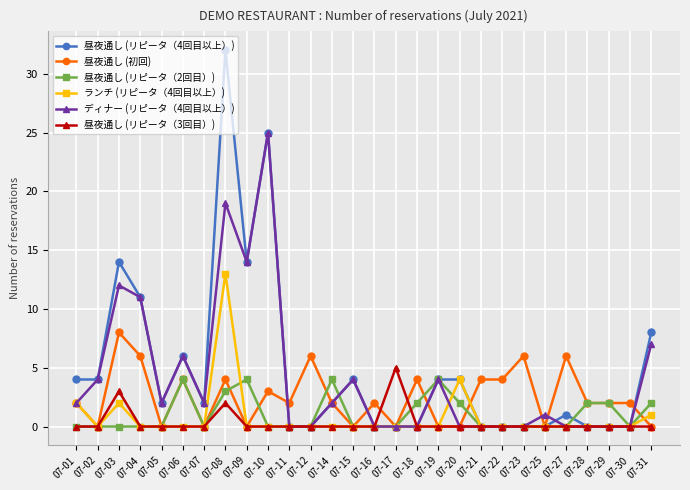

Where is the first local maximum for 昼夜通し (リピータ（3回目）)?

07-03